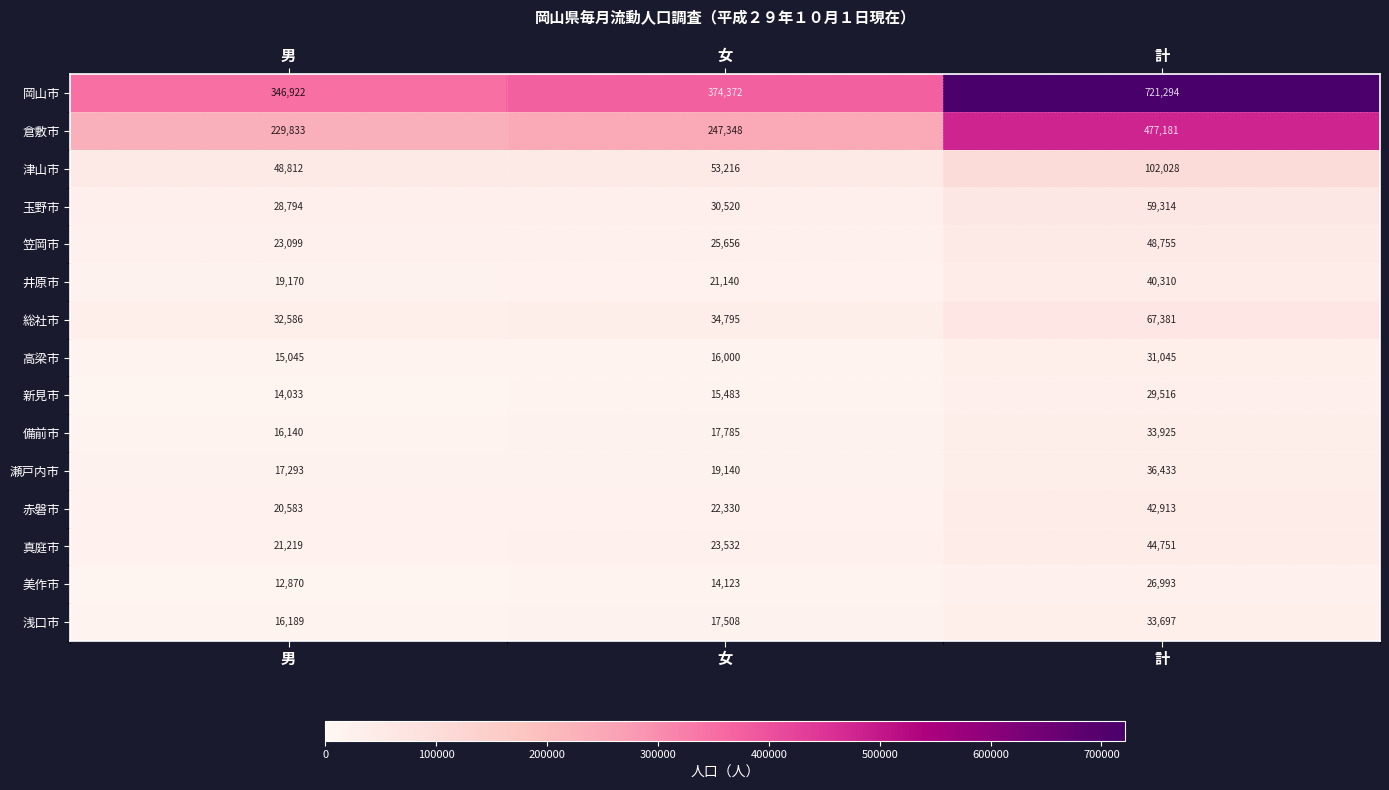

At how many categories does at least one series exceed 363262?

2